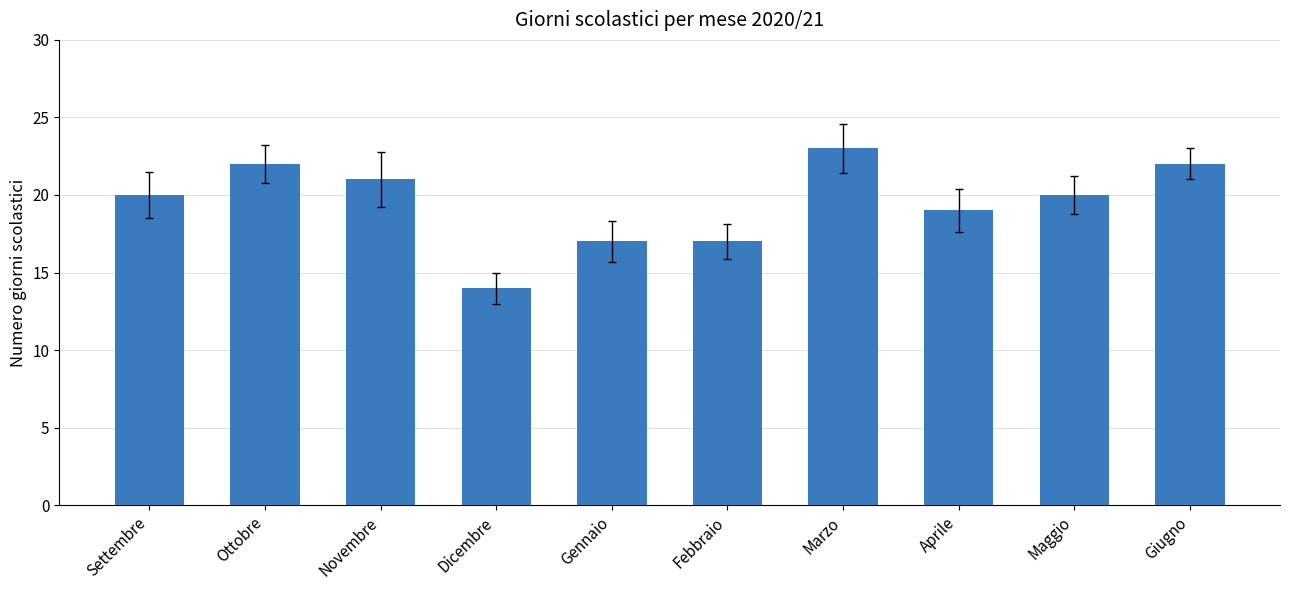

What value does the data have at Gennaio?

17